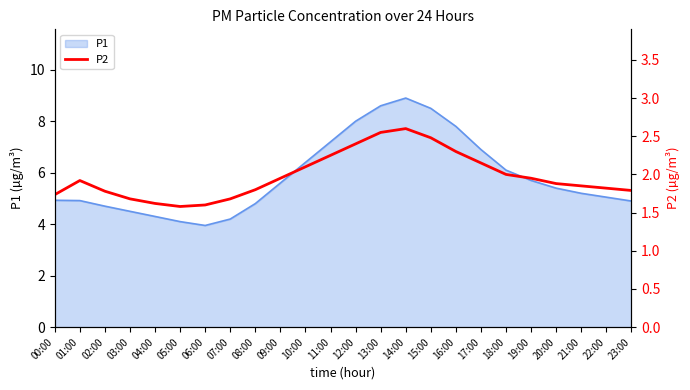

The value of P1 at 10:00 is 6.4. True or false?

True